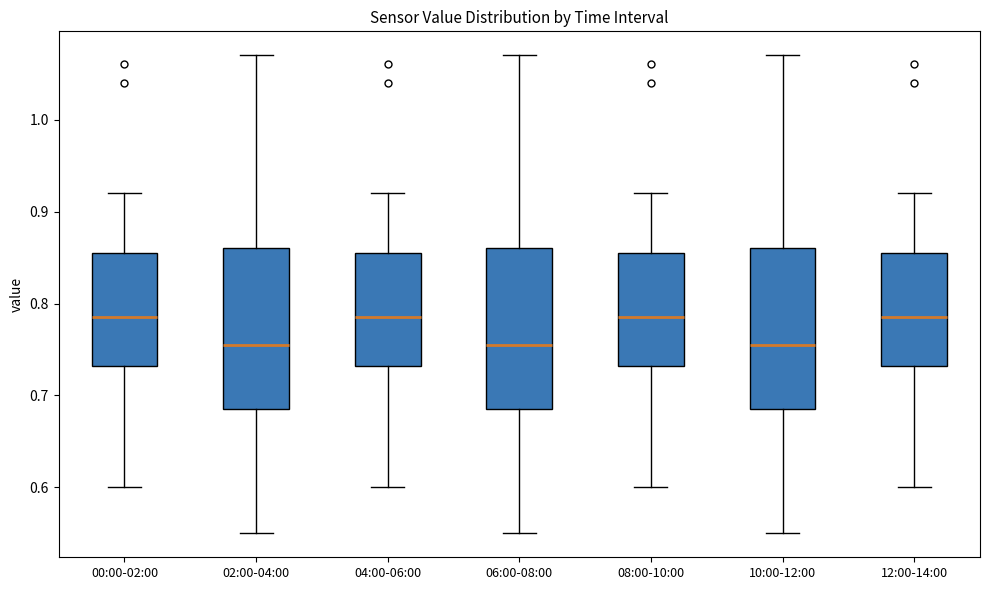

Reading left to right, transcribe this box plot: for each box, give where its median line is, the range the box spans, and where its two whiskers end, as read against the y-axis. The values are not printed on the chart, so give them approximately, as read against the axis.

00:00-02:00: median 0.79, box 0.73 to 0.86, whiskers 0.60 to 0.92
02:00-04:00: median 0.76, box 0.69 to 0.86, whiskers 0.55 to 1.07
04:00-06:00: median 0.79, box 0.73 to 0.86, whiskers 0.60 to 0.92
06:00-08:00: median 0.76, box 0.69 to 0.86, whiskers 0.55 to 1.07
08:00-10:00: median 0.79, box 0.73 to 0.86, whiskers 0.60 to 0.92
10:00-12:00: median 0.76, box 0.69 to 0.86, whiskers 0.55 to 1.07
12:00-14:00: median 0.79, box 0.73 to 0.86, whiskers 0.60 to 0.92